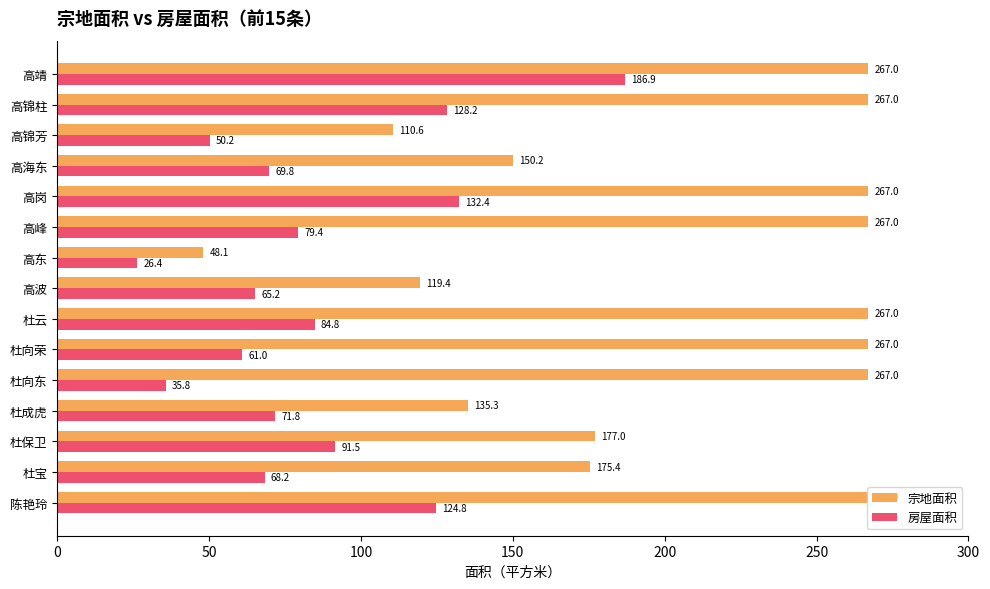

Rank the series by their maximum value, from lowest to highest.

房屋面积, 宗地面积